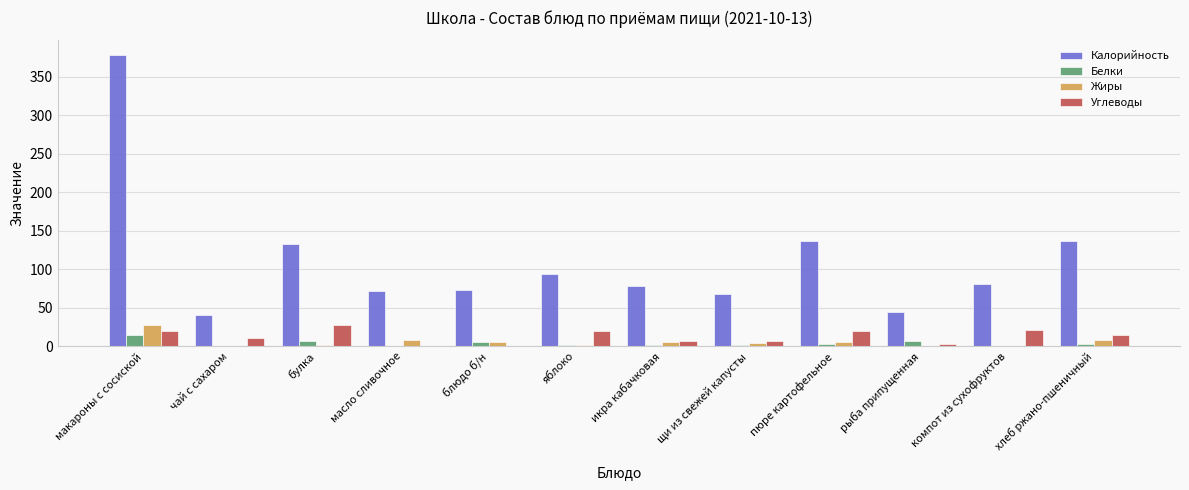

The Жиры series shows 8 at хлеб ржано-пшеничный. True or false?

True